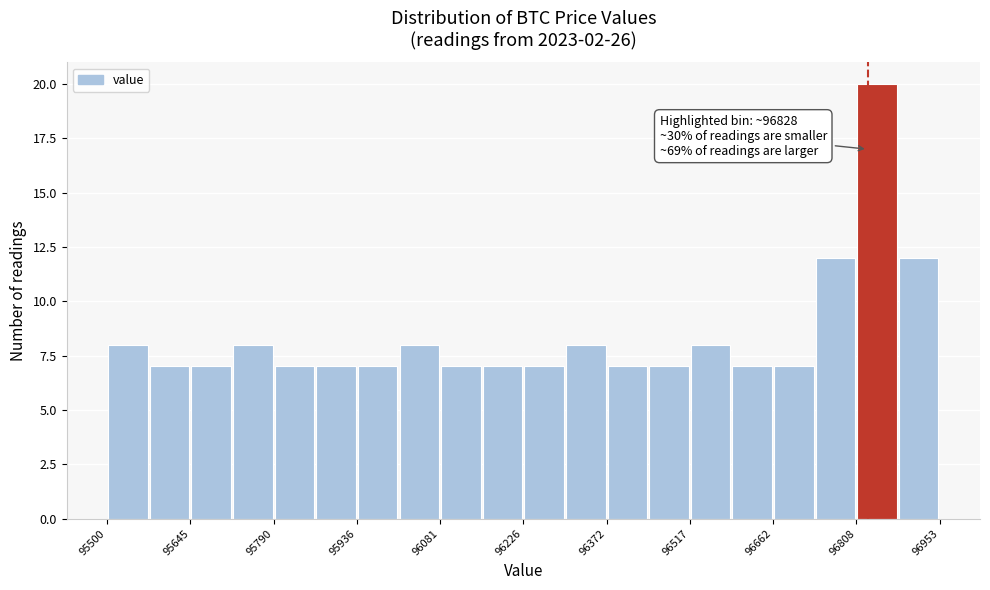

Read against the x-axis, roughly where is the centre of the tallest bar?

96840